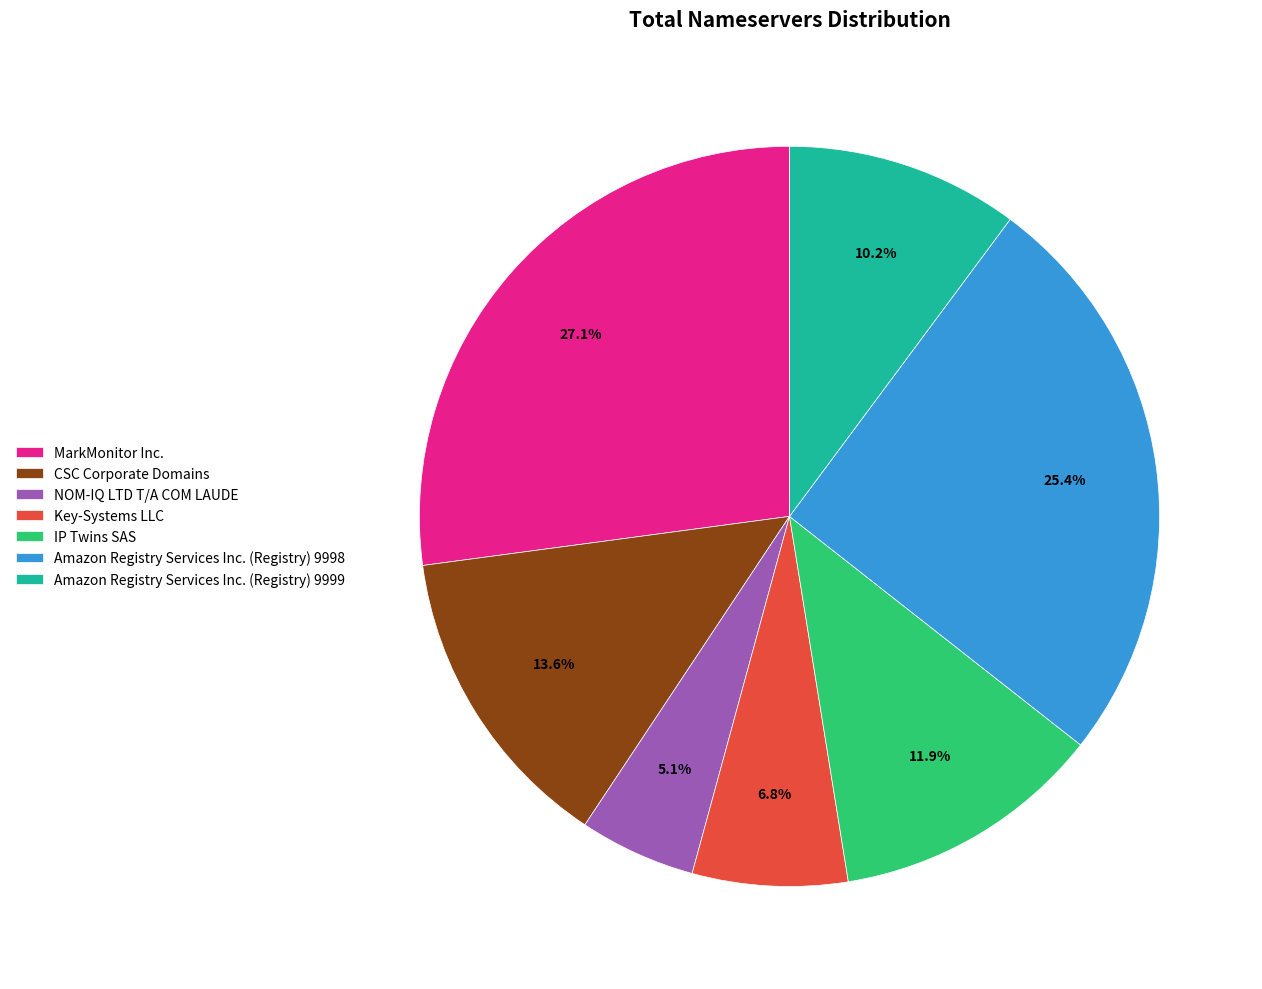

How many segments does this pie chart have?

7